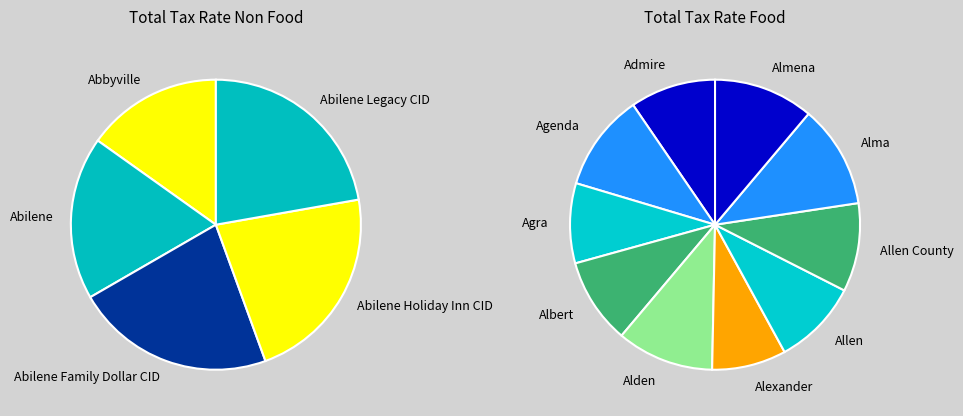

Combined, do Abilene and Abilene Family Dollar CID account for over 50%?

No